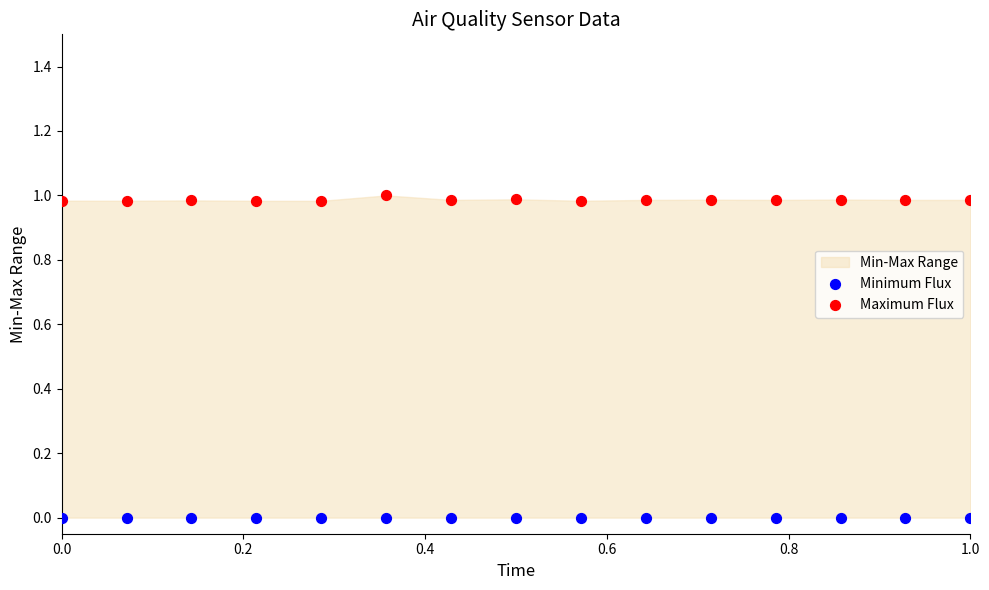

Which series reaches the minimum Y coordinate?

Minimum Flux